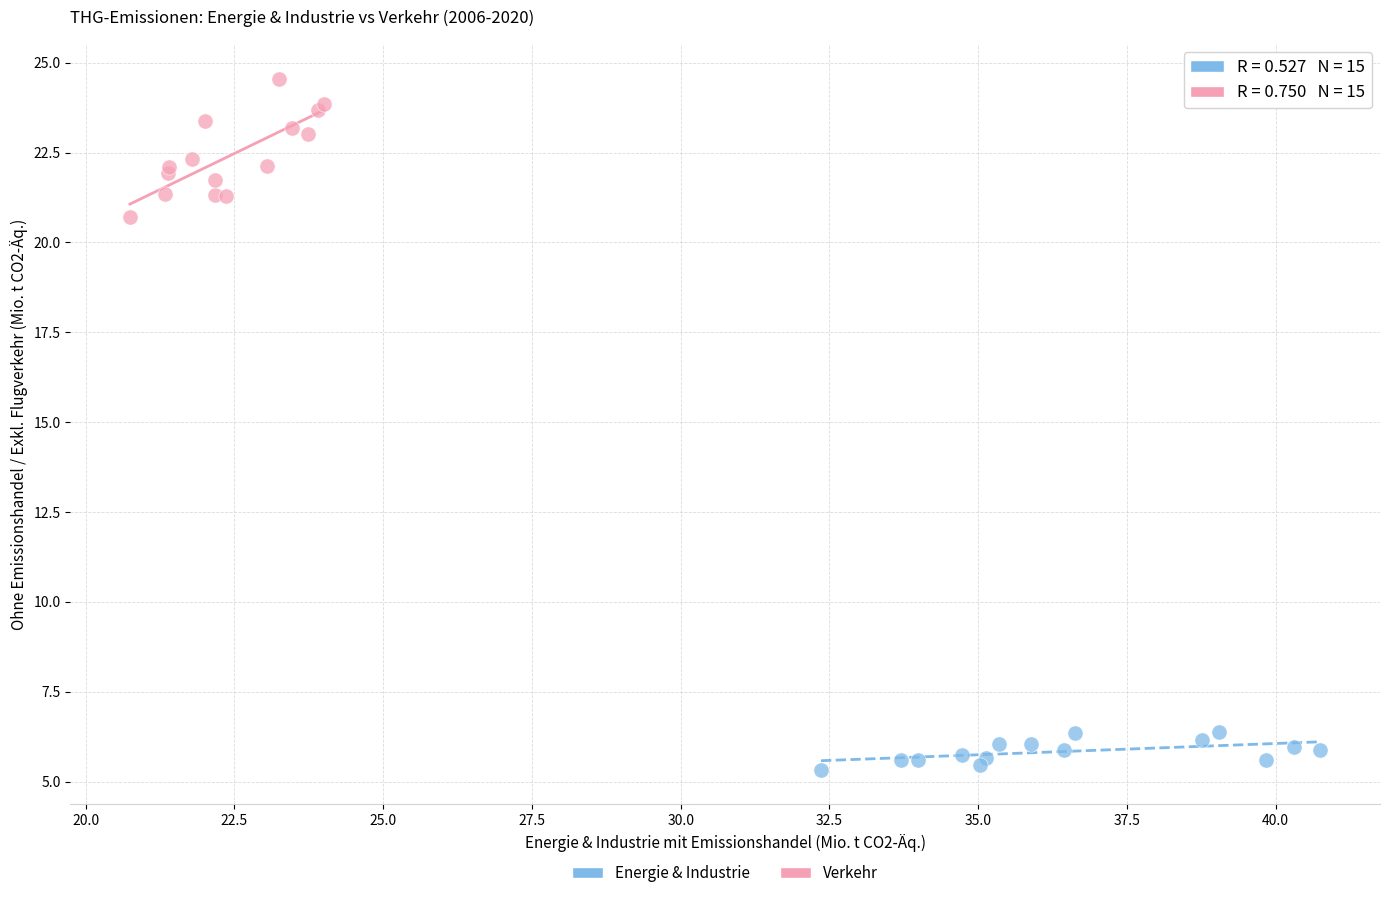

Which series reaches the minimum Y coordinate?

Energie & Industrie